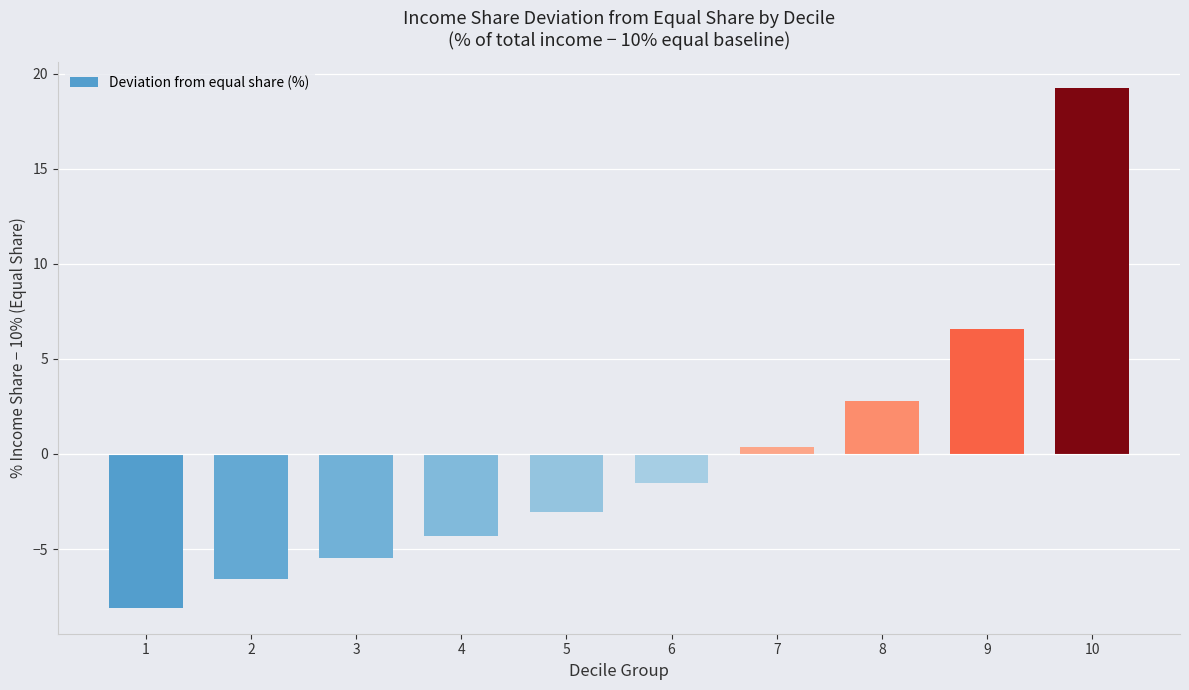

What is the smallest value displayed?

-8.1